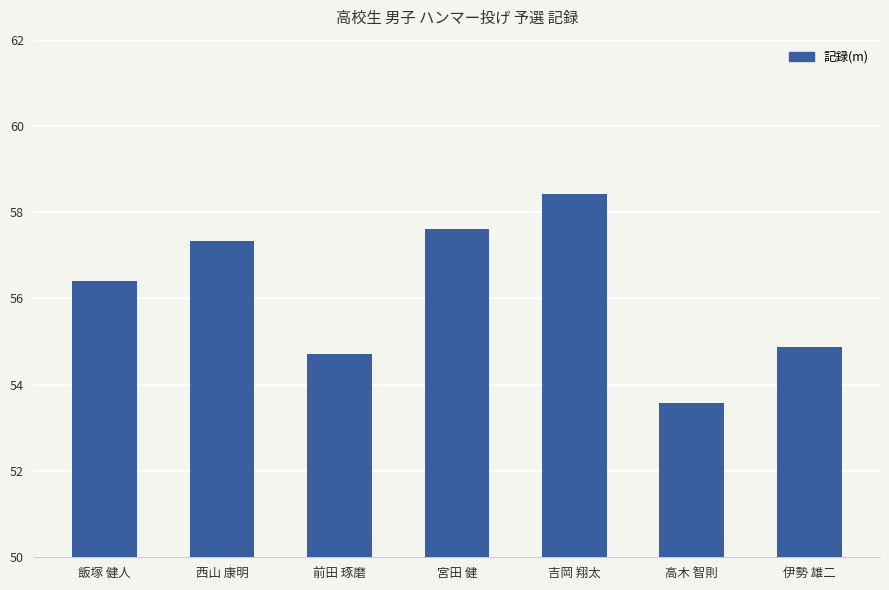

Reading left to right, extract all data points from this chart.

56.4	57.3	54.7	57.6	58.4	53.6	54.9